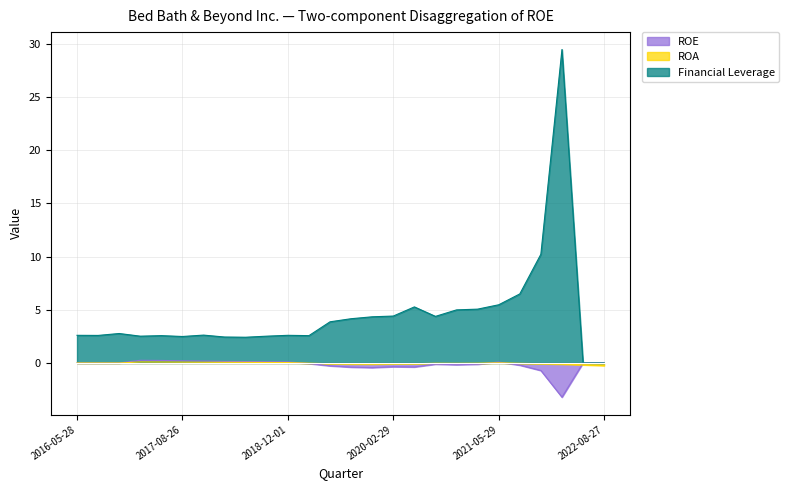

What position from the right is 2020-11-28?

8